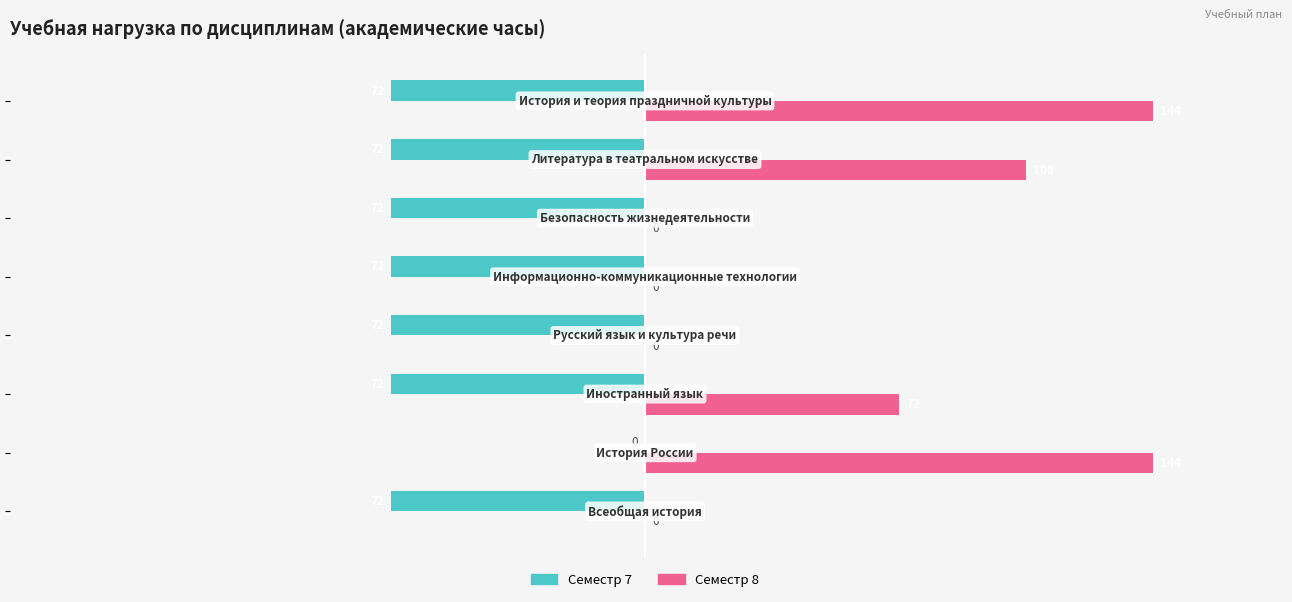

What is the maximum value shown in the chart?

144